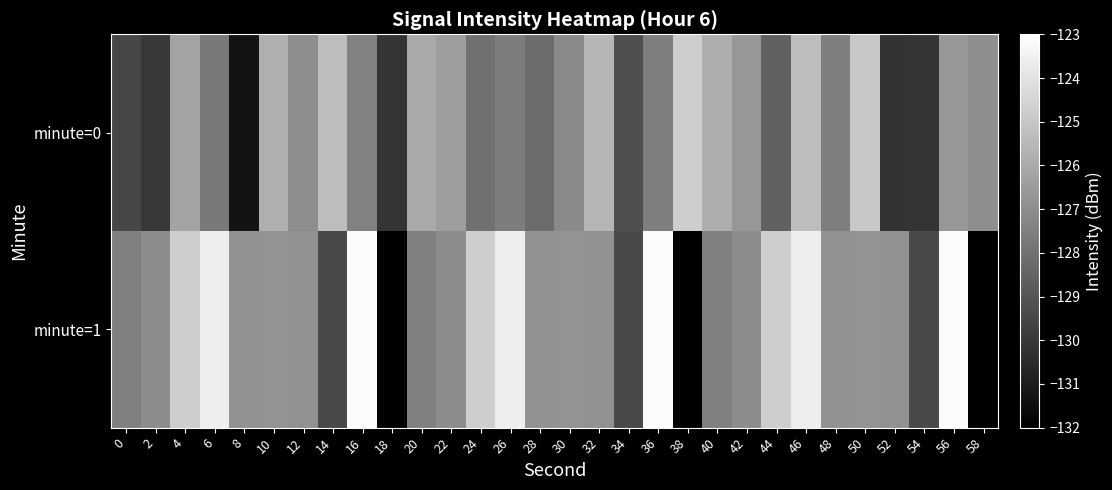

What is the difference between the highest and lowest values at 26?

4.0